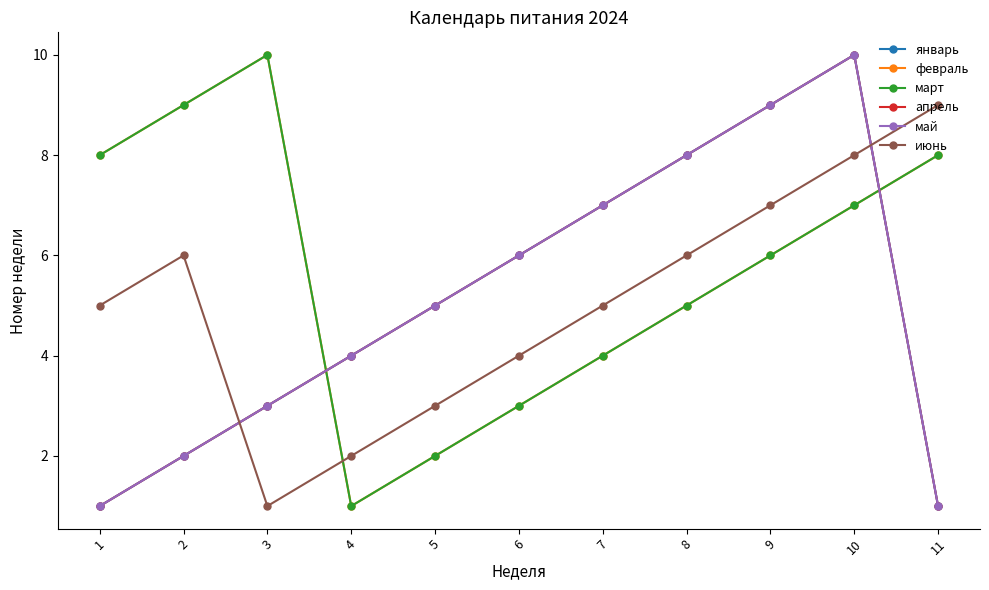

Reading left to right, extract all data points from this chart.

январь: 1	2	3	4	5	6	7	8	9	10	1
февраль: 8	9	10	1	2	3	4	5	6	7	8
март: 8	9	10	1	2	3	4	5	6	7	8
апрель: 1	2	3	4	5	6	7	8	9	10	1
май: 1	2	3	4	5	6	7	8	9	10	1
июнь: 5	6	1	2	3	4	5	6	7	8	9